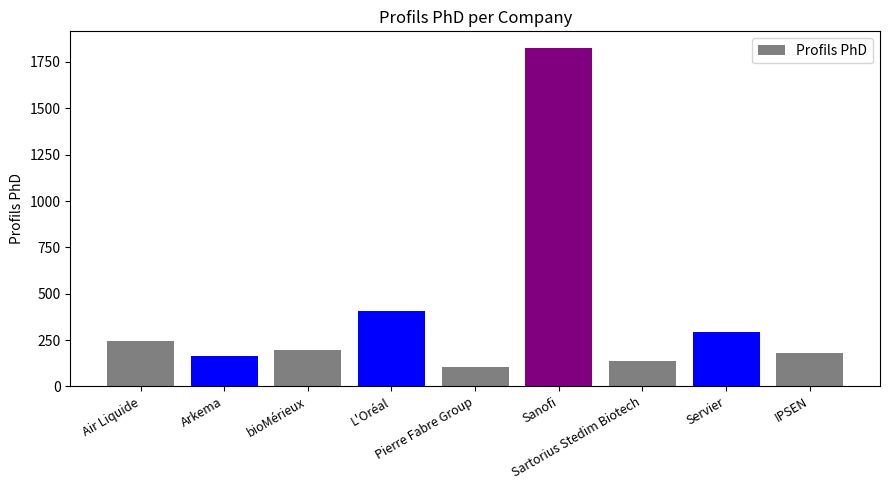

What is the value of the 8th bar from the left?

293